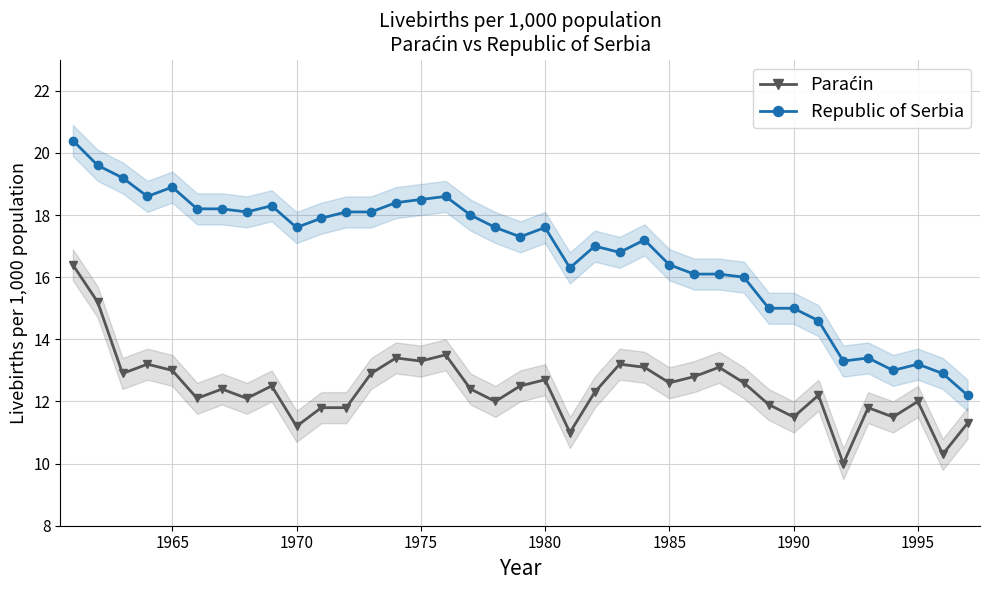

In Republic of Serbia, how many points are higher than both neighbors (excluding endpoints)?

8